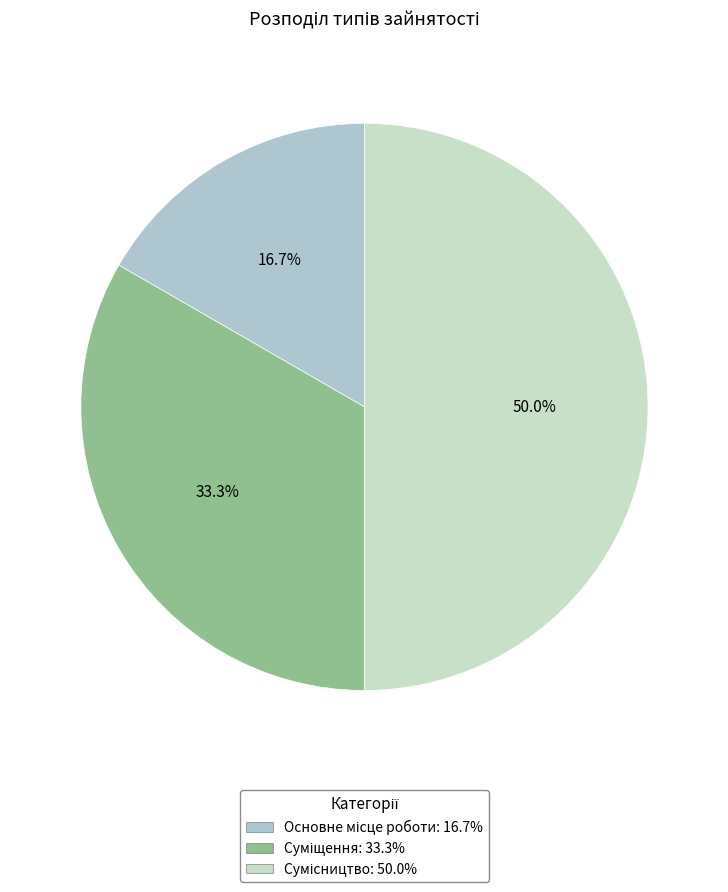

How many segments does this pie chart have?

3